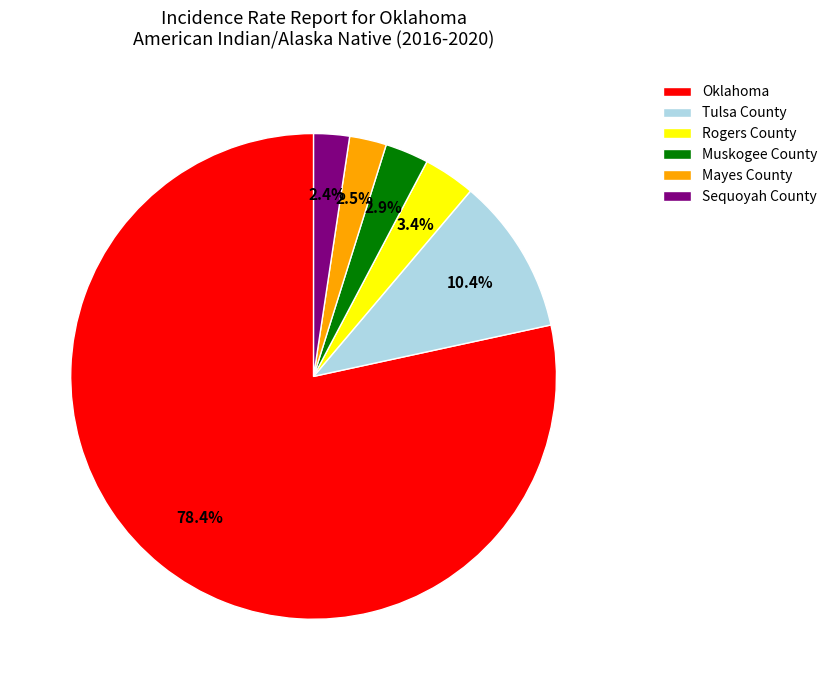

To the nearest percent, what is the difference between the largest and smallest slice percentages?

76%